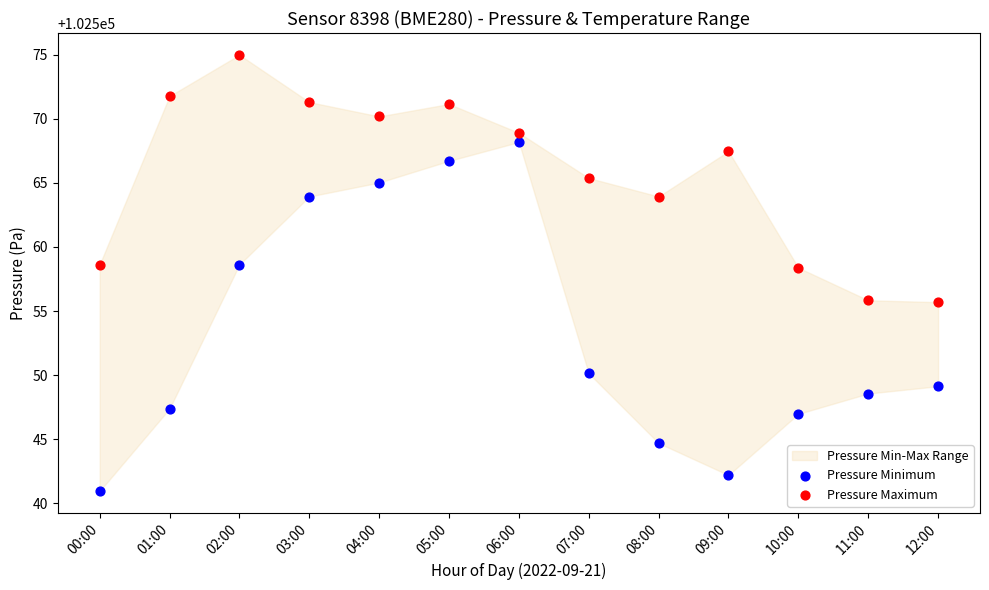

Across all data points, what is the range of Y values (max minus min)?

34.1